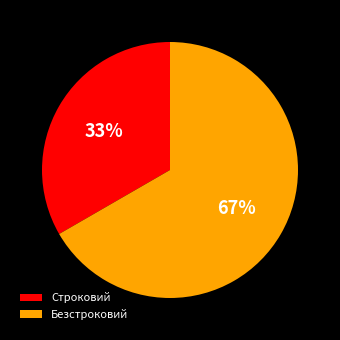

To the nearest percent, what is the average slice percentage?

50%